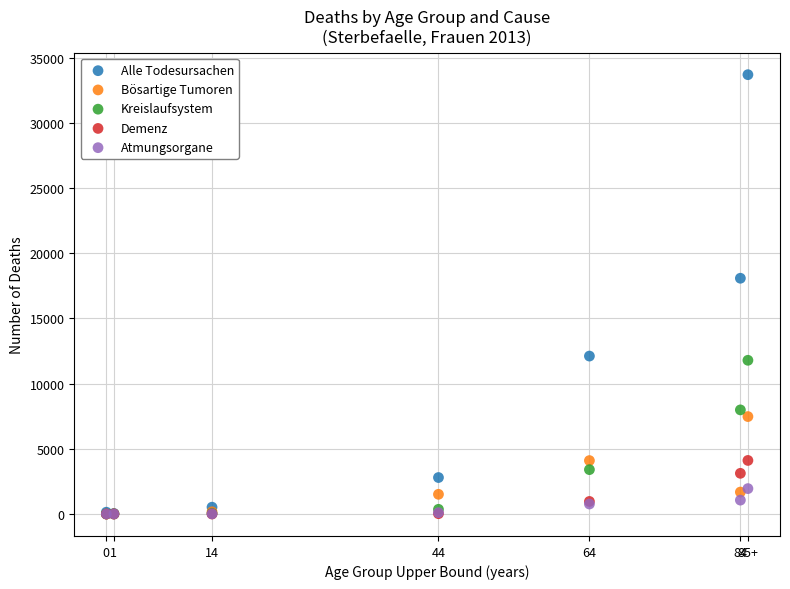

In the Alle Todesursachen series, what Y value is closest to 16873?

18087